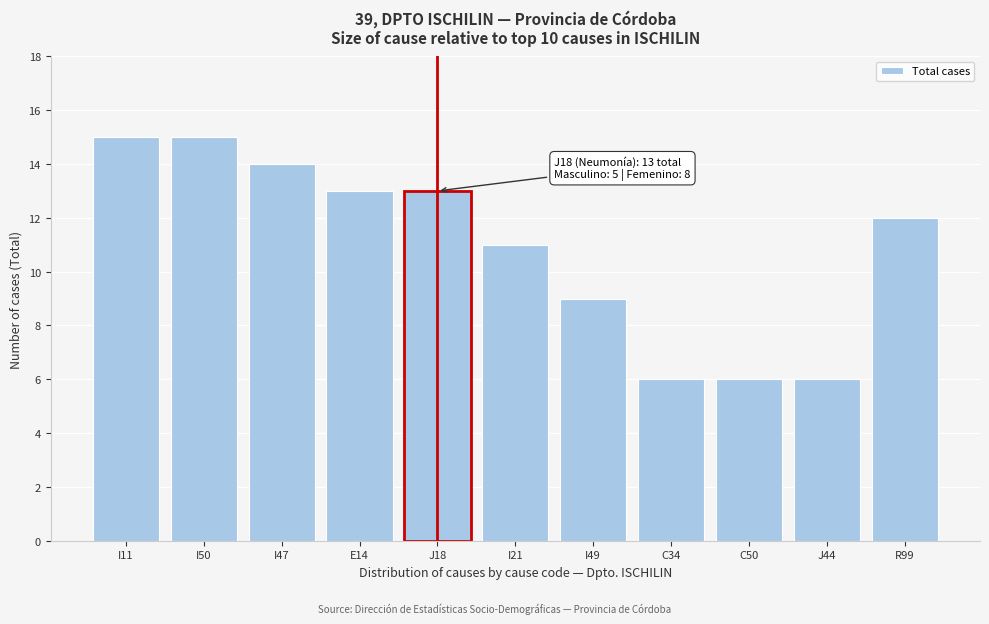

Reading left to right, transcribe all the data shown in this chart.

I11=15	I50=15	I47=14	E14=13	J18=13	I21=11	I49=9	C34=6	C50=6	J44=6	R99=12